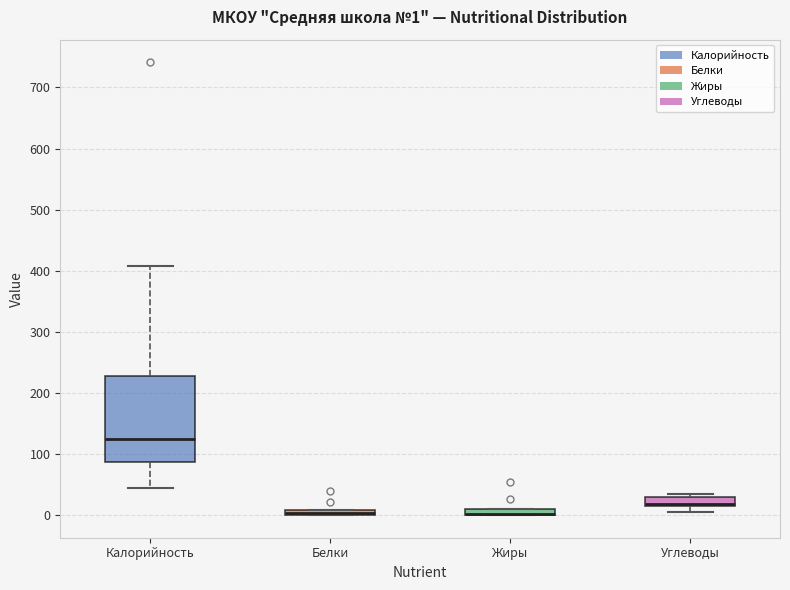

Comparing the boxes themselves (not the whiskers), which one is the tallest?

Калорийность